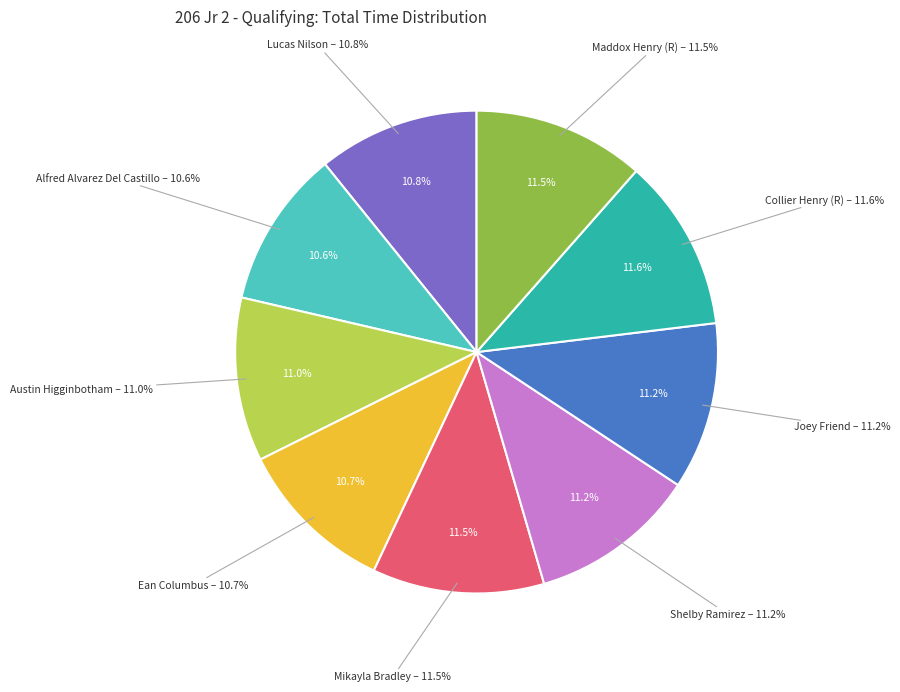

To the nearest percent, what is the combined percentage of Mikayla Bradley and Maddox Henry (R)?

23%